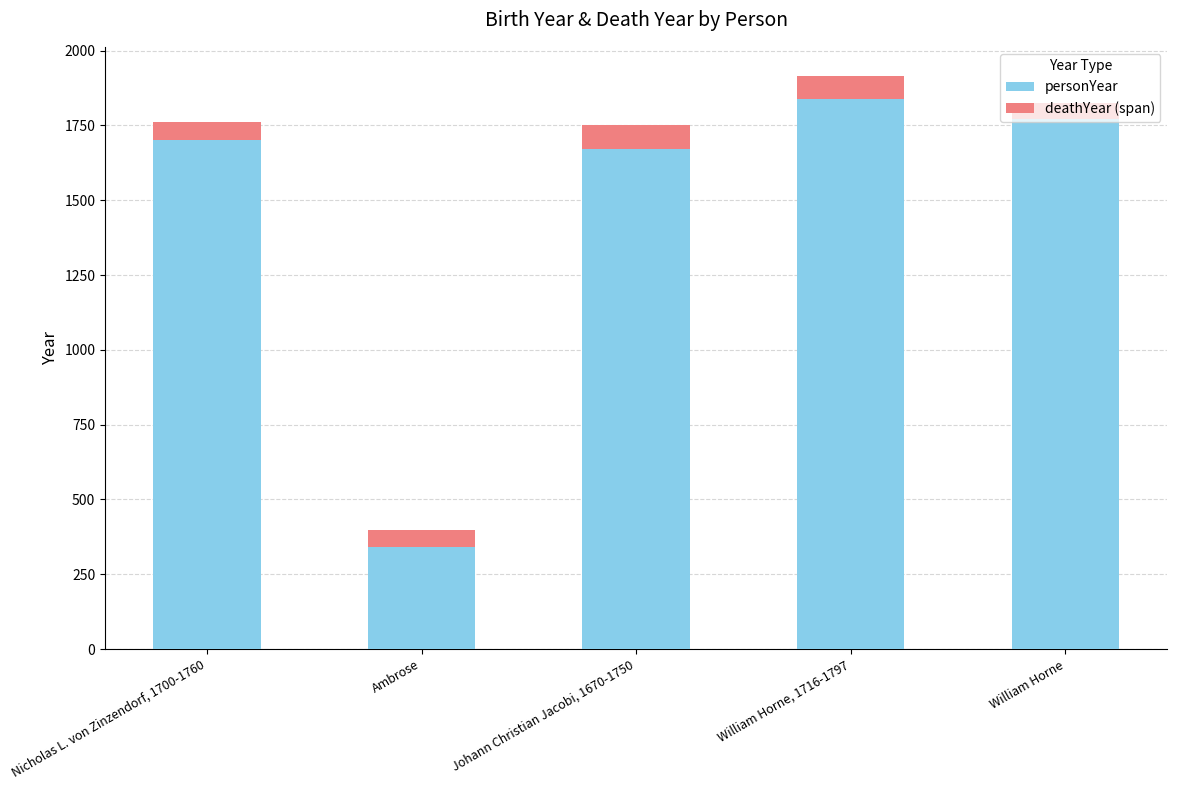

Are the bars horizontal?

No